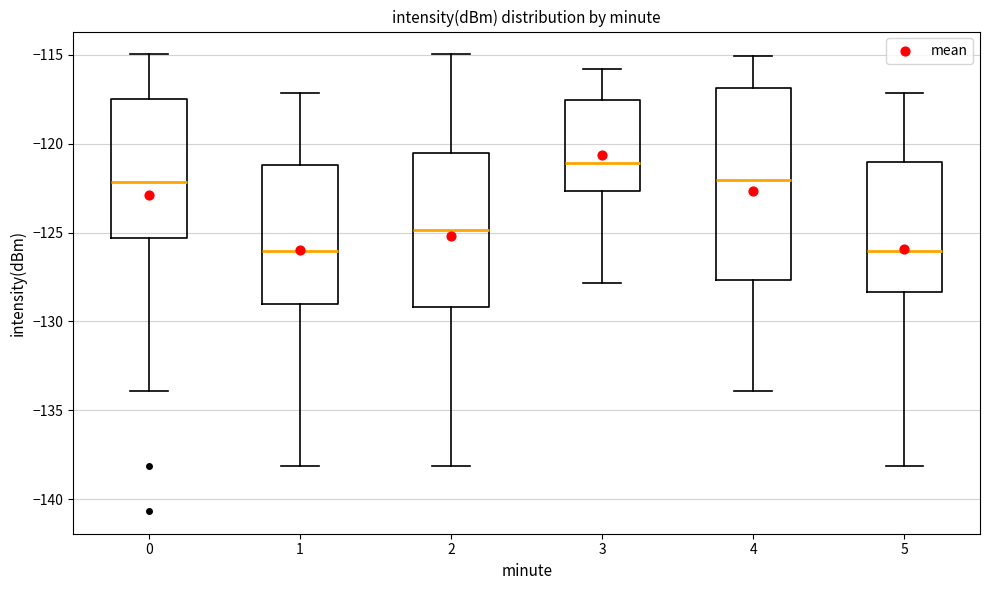

Which box is the tallest, from its lower edge to its upper edge?

4